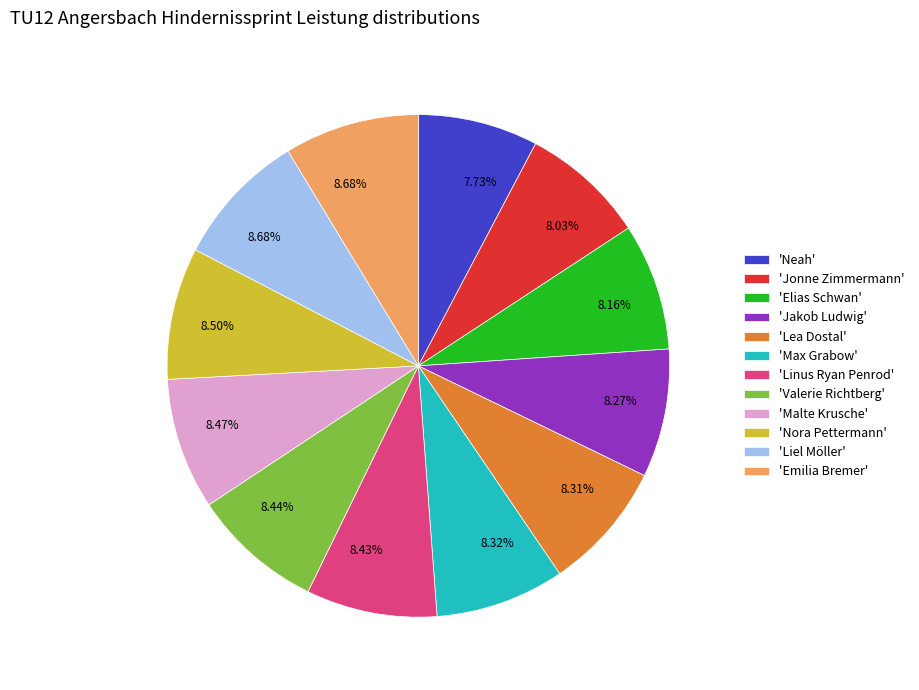

Combined, do 'Jonne Zimmermann' and 'Neah' account for over 50%?

No